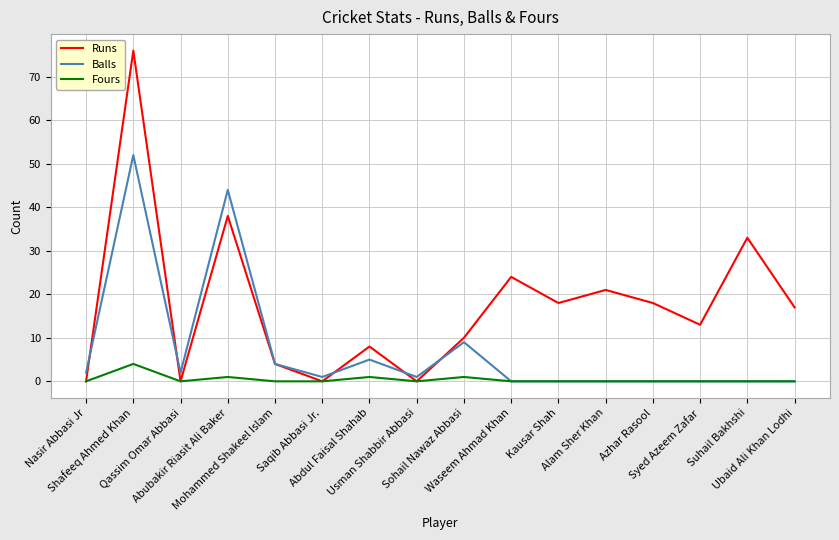

Reading left to right, extract all data points from this chart.

Runs: 0	76	0	38	4	0	8	0	10	24	18	21	18	13	33	17
Balls: 2	52	2	44	4	1	5	1	9	0	0	0	0	0	0	0
Fours: 0	4	0	1	0	0	1	0	1	0	0	0	0	0	0	0